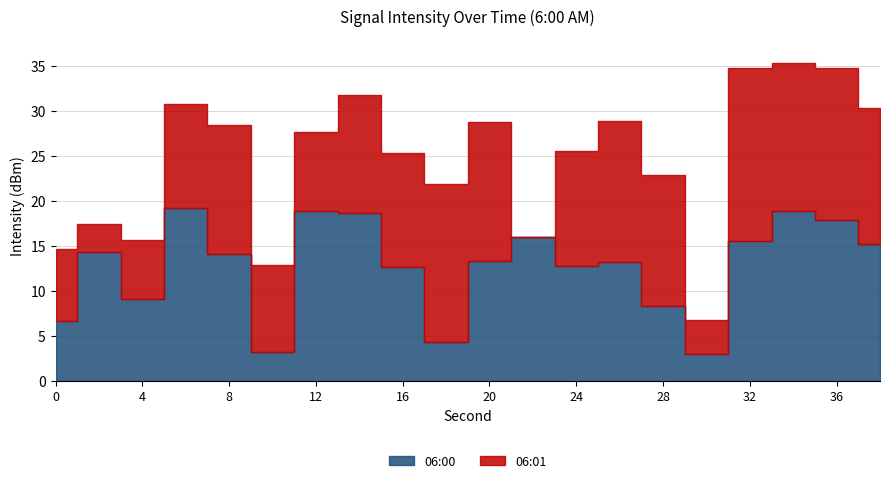

At which category does 06:00 reach its first local valley?

4